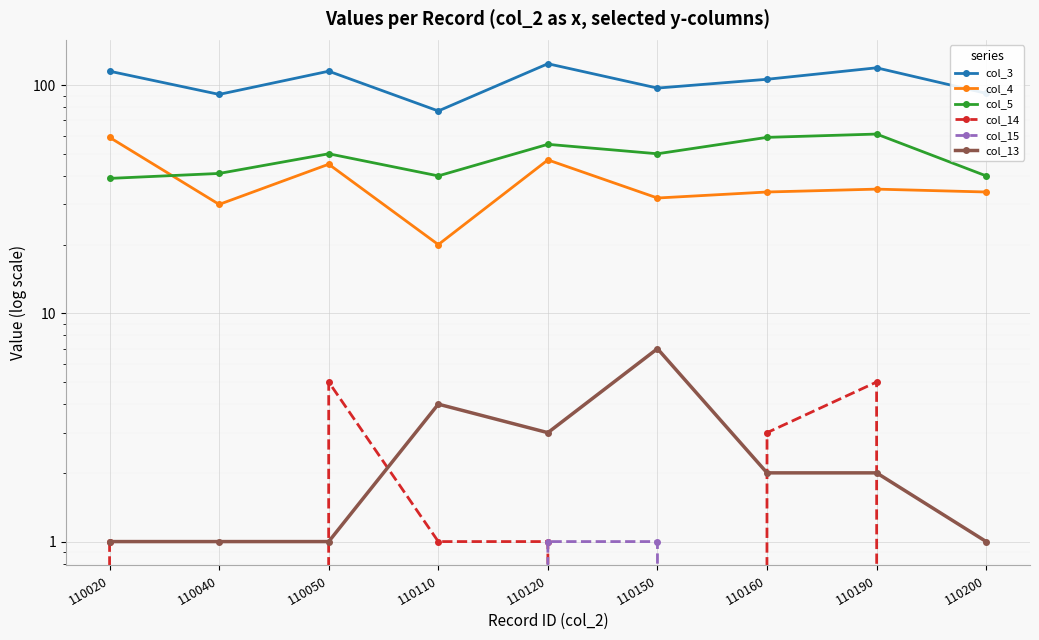

What is the sum of all col_3 values?

936